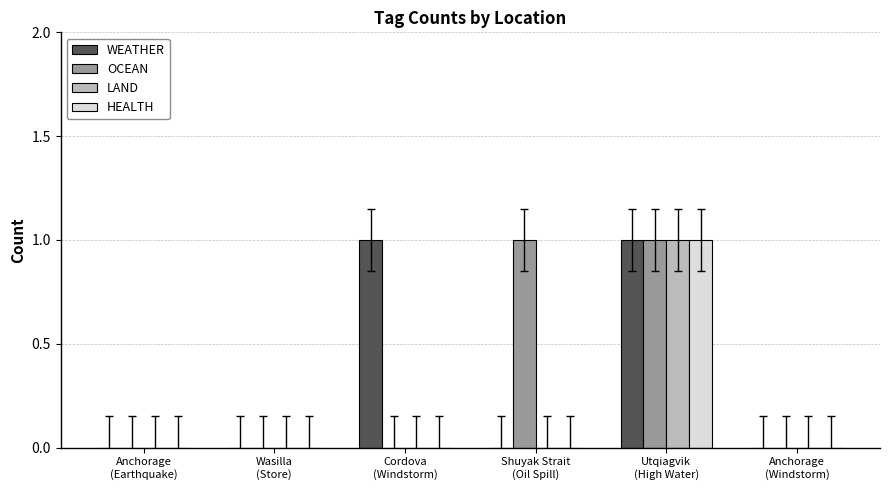

Is the value of LAND at Utqiagvik
(High Water) greater than the value of HEALTH at Wasilla
(Store)?

Yes